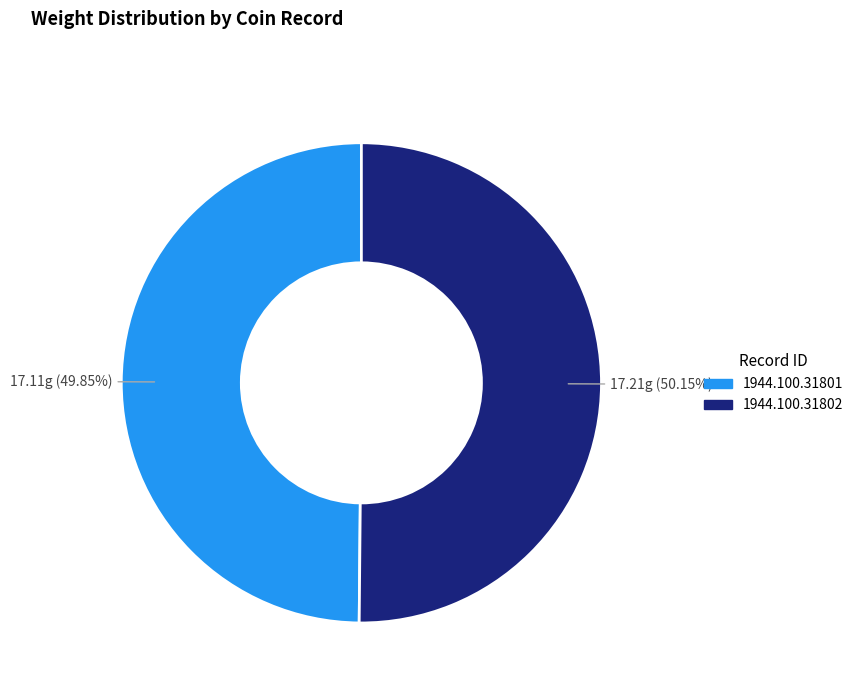

Approximately how many times larger is the value at 1944.100.31802 compared to 1944.100.31801?

1.0